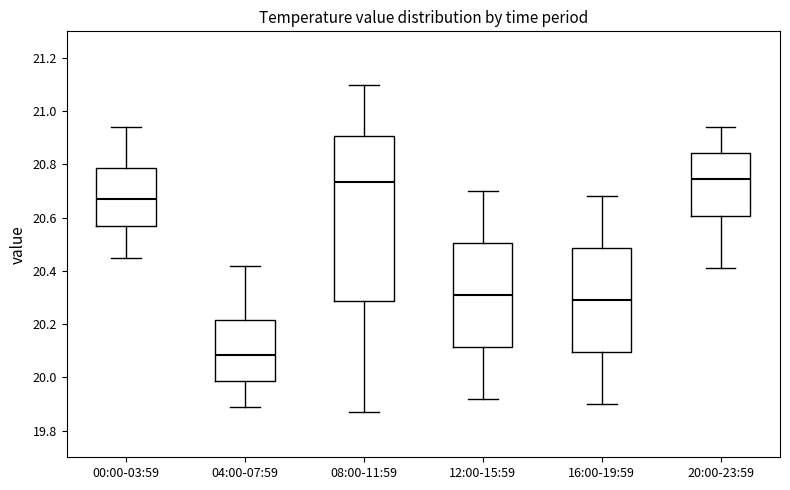

Reading left to right, transcribe this box plot: for each box, give where its median line is, the range the box spans, and where its two whiskers end, as read against the y-axis. The values are not printed on the chart, so give them approximately, as read against the axis.

00:00-03:59: median 20.68, box 20.56 to 20.78, whiskers 20.46 to 20.94
04:00-07:59: median 20.08, box 19.98 to 20.22, whiskers 19.90 to 20.42
08:00-11:59: median 20.74, box 20.28 to 20.90, whiskers 19.88 to 21.10
12:00-15:59: median 20.32, box 20.12 to 20.50, whiskers 19.92 to 20.70
16:00-19:59: median 20.30, box 20.10 to 20.48, whiskers 19.90 to 20.68
20:00-23:59: median 20.74, box 20.60 to 20.84, whiskers 20.42 to 20.94